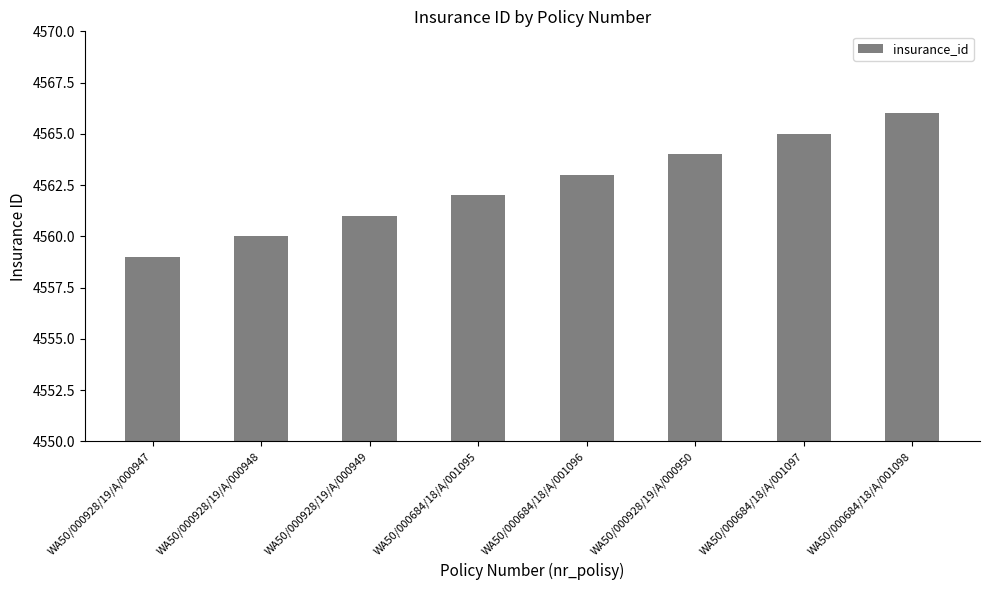

Reading left to right, list all the values displayed in this chart.

WA50/000928/19/A/000947=4559	WA50/000928/19/A/000948=4560	WA50/000928/19/A/000949=4561	WA50/000684/18/A/001095=4562	WA50/000684/18/A/001096=4563	WA50/000928/19/A/000950=4564	WA50/000684/18/A/001097=4565	WA50/000684/18/A/001098=4566